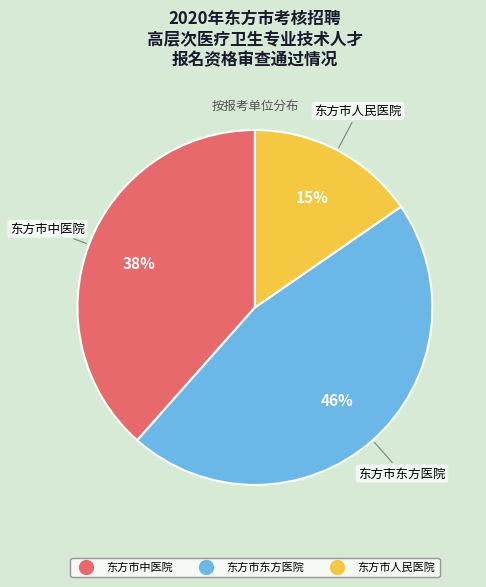

To the nearest percent, what is the combined percentage of 东方市东方医院 and 东方市人民医院?

62%